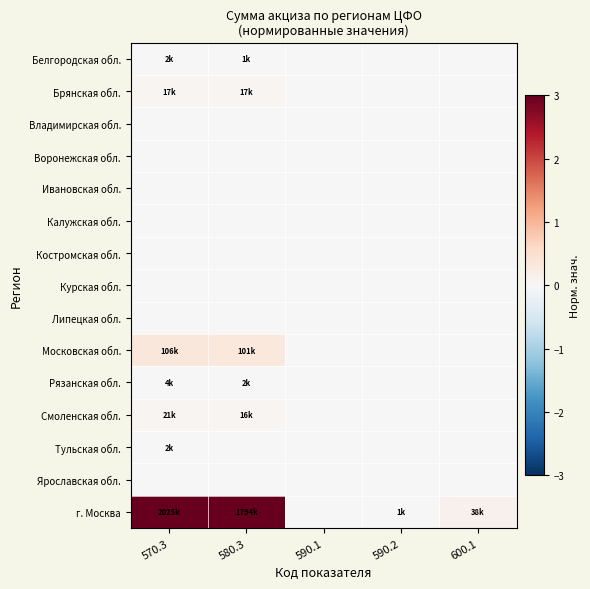

Reading left to right, list all the values displayed in this chart.

Белгородская обл.: 570.3=0.0	580.3=0.0	590.1=-0.0	590.2=-0.0	600.1=-0.0
Брянская обл.: 570.3=0.1	580.3=0.1	590.1=-0.0	590.2=-0.0	600.1=0.0
Владимирская обл.: 570.3=0.0	580.3=0.0	590.1=-0.0	590.2=-0.0	600.1=0.0
Воронежская обл.: 570.3=0.0	580.3=0.0	590.1=-0.0	590.2=-0.0	600.1=-0.0
Ивановская обл.: 570.3=0.0	580.3=-0.0	590.1=-0.0	590.2=-0.0	600.1=-0.0
Калужская обл.: 570.3=0.0	580.3=0.0	590.1=-0.0	590.2=-0.0	600.1=-0.0
Костромская обл.: 570.3=0.0	580.3=0.0	590.1=-0.0	590.2=-0.0	600.1=-0.0
Курская обл.: 570.3=0.0	580.3=0.0	590.1=-0.0	590.2=-0.0	600.1=-0.0
Липецкая обл.: 570.3=0.0	580.3=0.0	590.1=-0.0	590.2=-0.0	600.1=0.0
Московская обл.: 570.3=0.3	580.3=0.3	590.1=-0.0	590.2=-0.0	600.1=0.0
Рязанская обл.: 570.3=0.0	580.3=0.0	590.1=-0.0	590.2=-0.0	600.1=0.0
Смоленская обл.: 570.3=0.1	580.3=0.1	590.1=-0.0	590.2=-0.0	600.1=0.0
Тульская обл.: 570.3=0.0	580.3=0.0	590.1=-0.0	590.2=-0.0	600.1=-0.0
Ярославская обл.: 570.3=0.0	580.3=0.0	590.1=-0.0	590.2=-0.0	600.1=0.0
г. Москва: 570.3=3.0	580.3=3.0	590.1=0.0	590.2=0.0	600.1=0.1